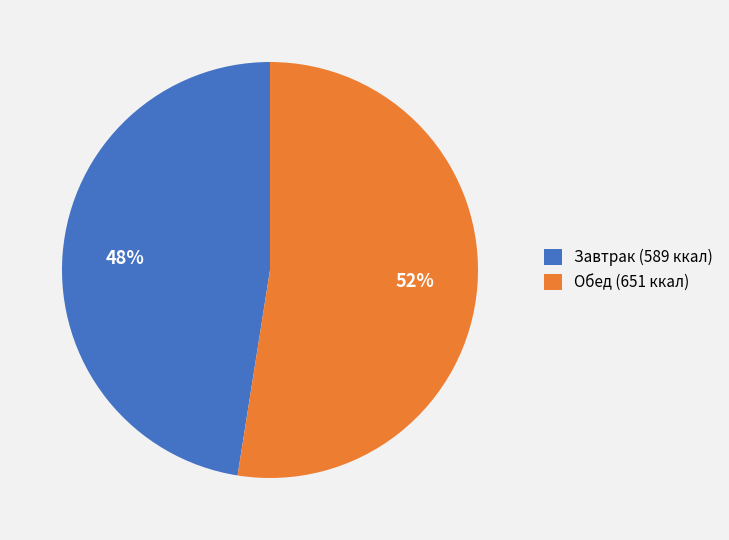

To the nearest percent, what percentage of the pie is Завтрак (589 ккал)?

48%